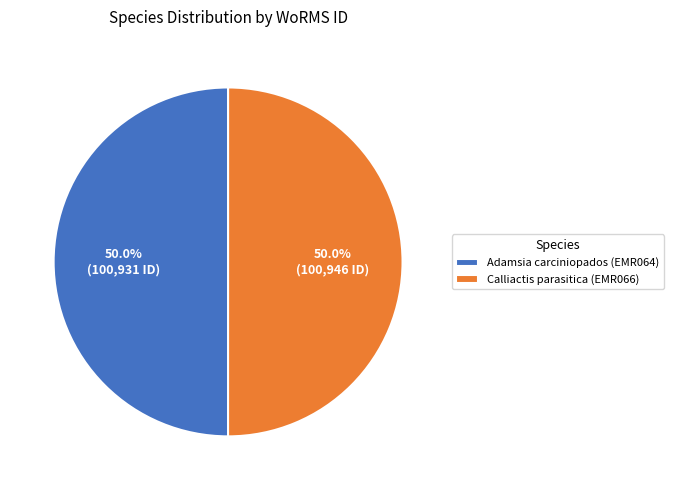

Combined, what portion of the pie is Adamsia carciniopados (EMR064) and Calliactis parasitica (EMR066)?

100.0%